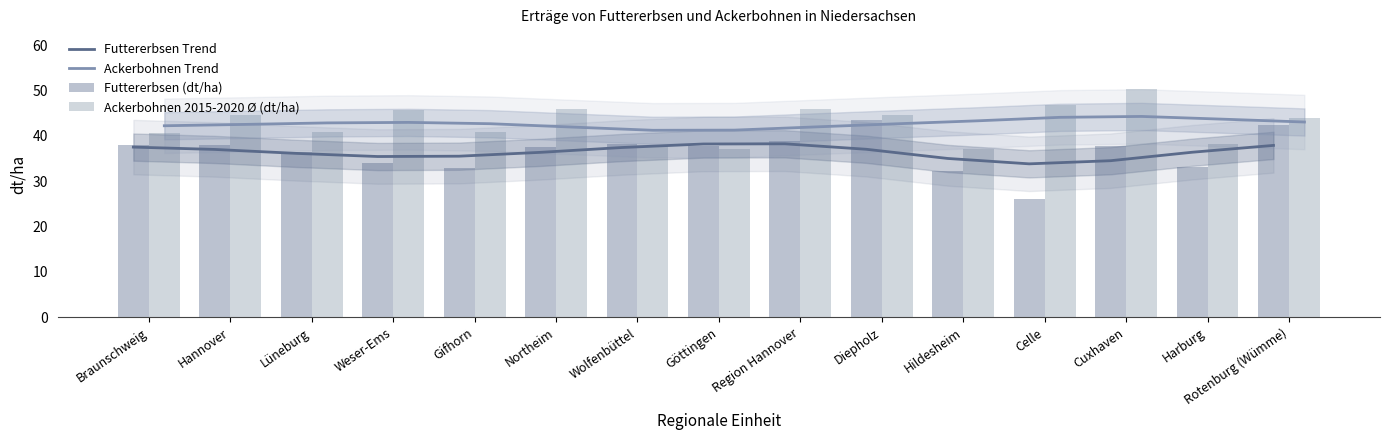

What is the difference between the second highest and minimum values in the Ackerbohnen Trend series?

2.9